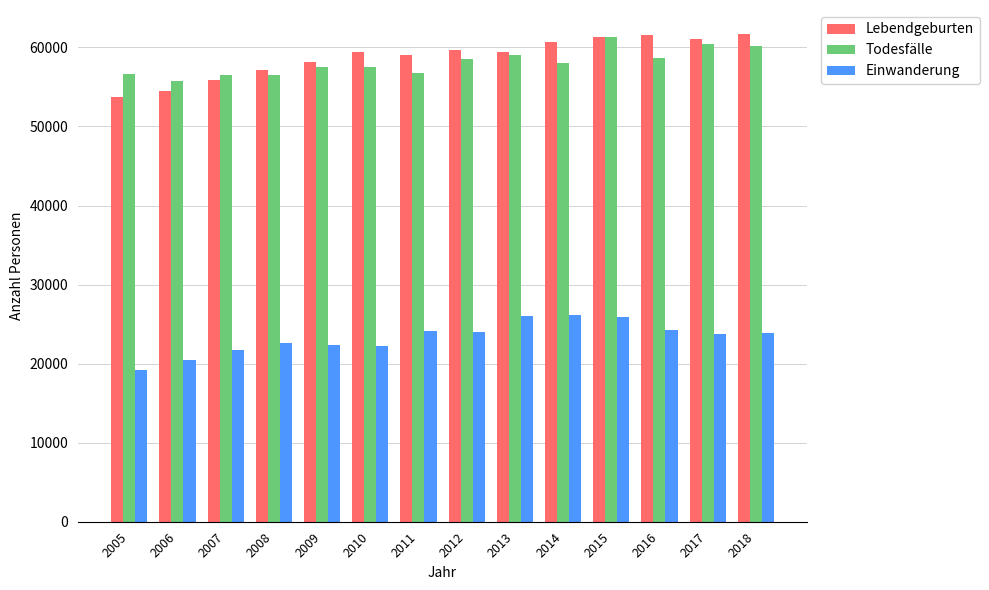

Rank the series at 2009 from highest to lowest value.

Lebendgeburten, Todesfälle, Einwanderung